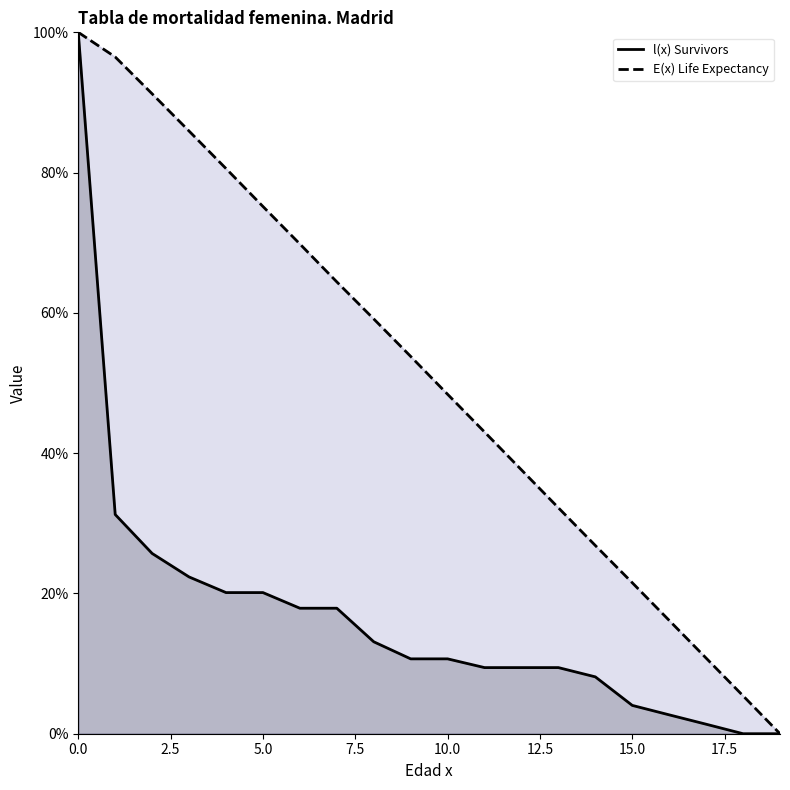

Is it true that l(x) Survivors equals -63.9 at 19?

False